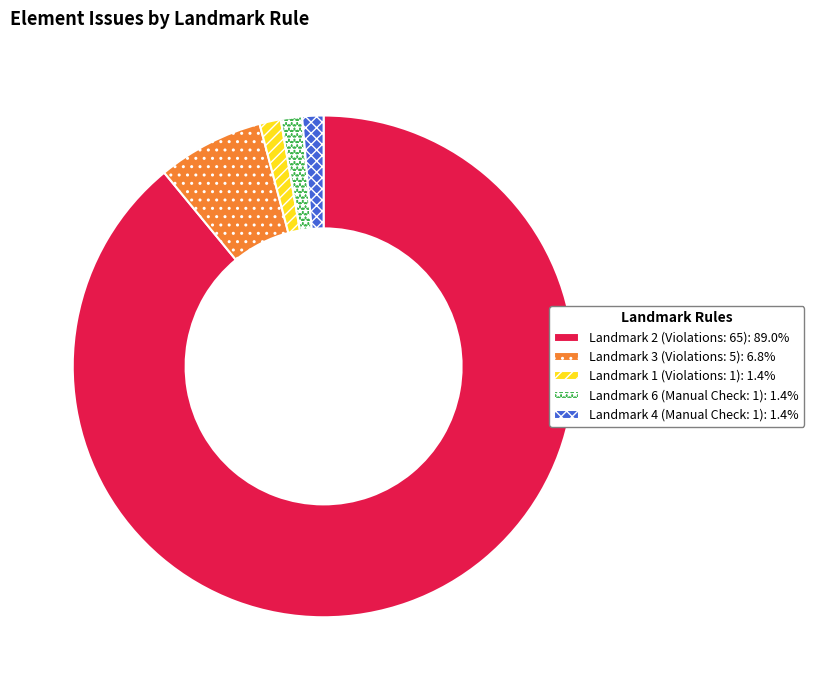

Approximately how many times larger is the value at Landmark 6 (Manual Check: 1): 1.4% compared to Landmark 1 (Violations: 1): 1.4%?

1.0